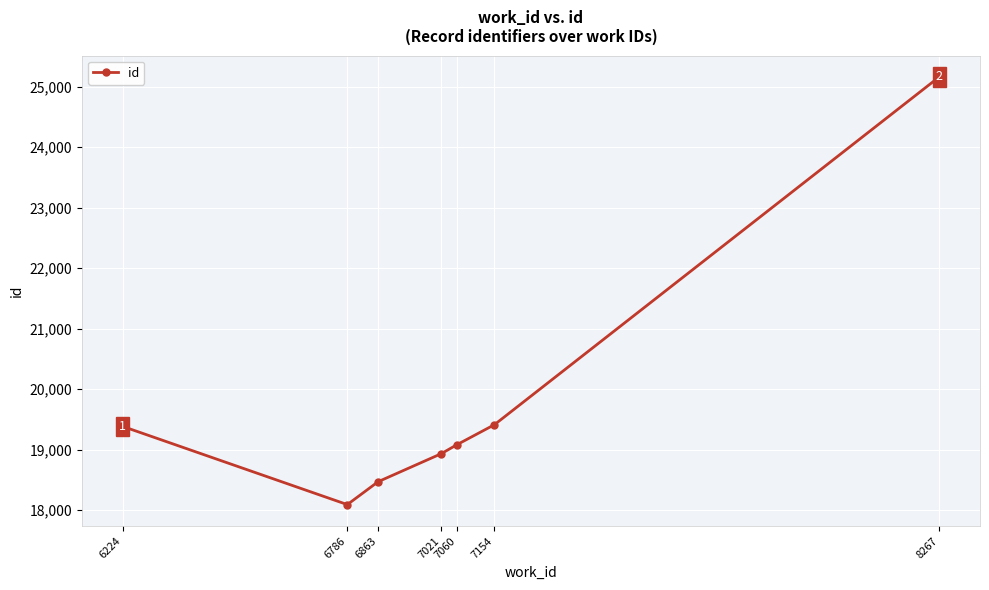

What is the difference between the values at 8267 and 6224?

5776